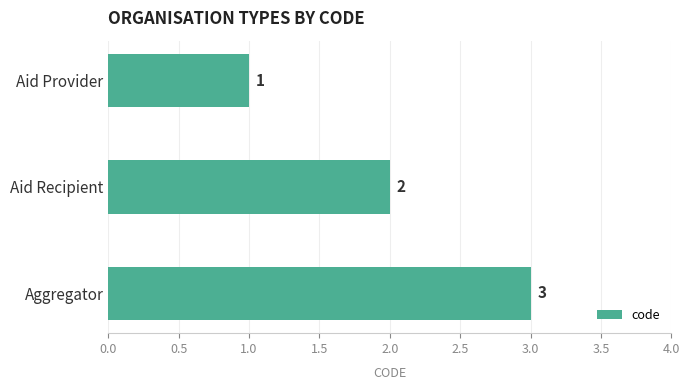

How many series are shown in this chart?

1